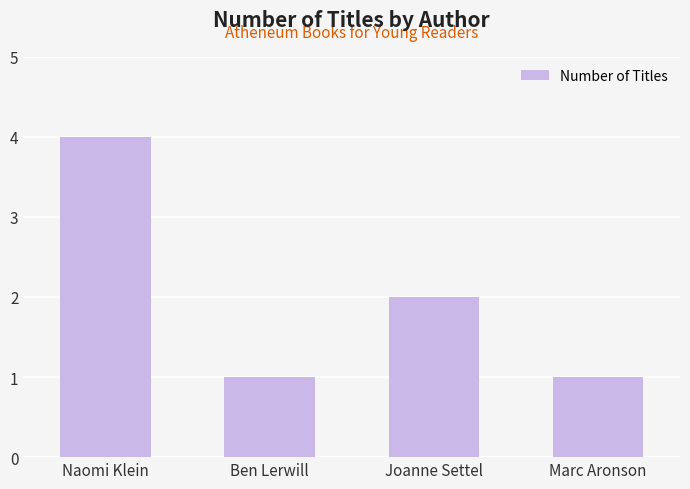

How many categories are shown in the chart?

4